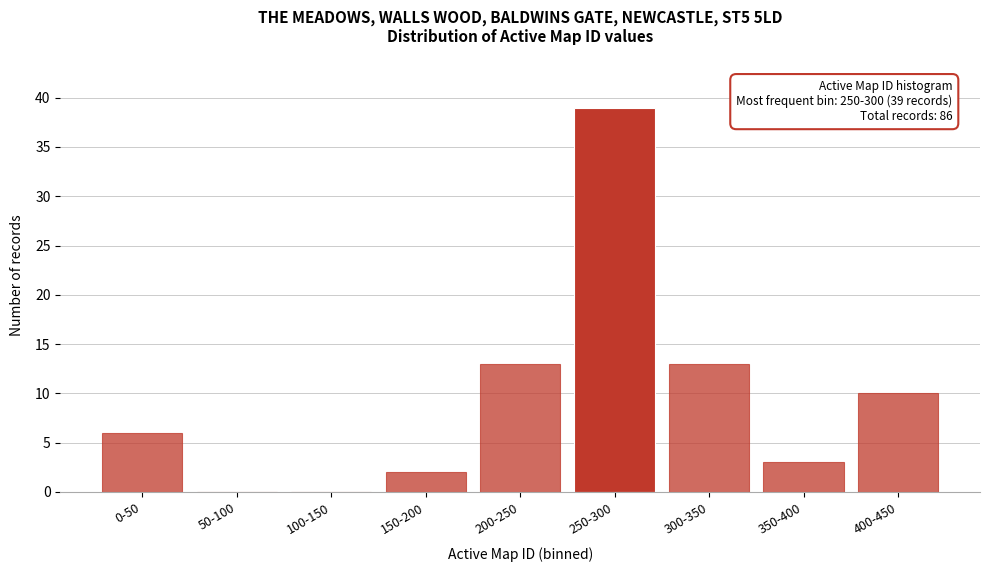

Reading left to right, extract all data points from this chart.

0-50=6	50-100=0	100-150=0	150-200=2	200-250=13	250-300=39	300-350=13	350-400=3	400-450=10